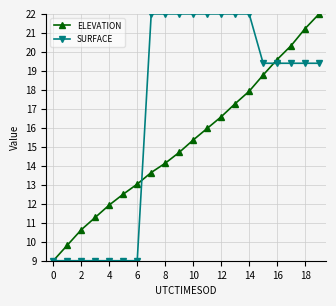

What is the minimum value shown in the chart?

9.0